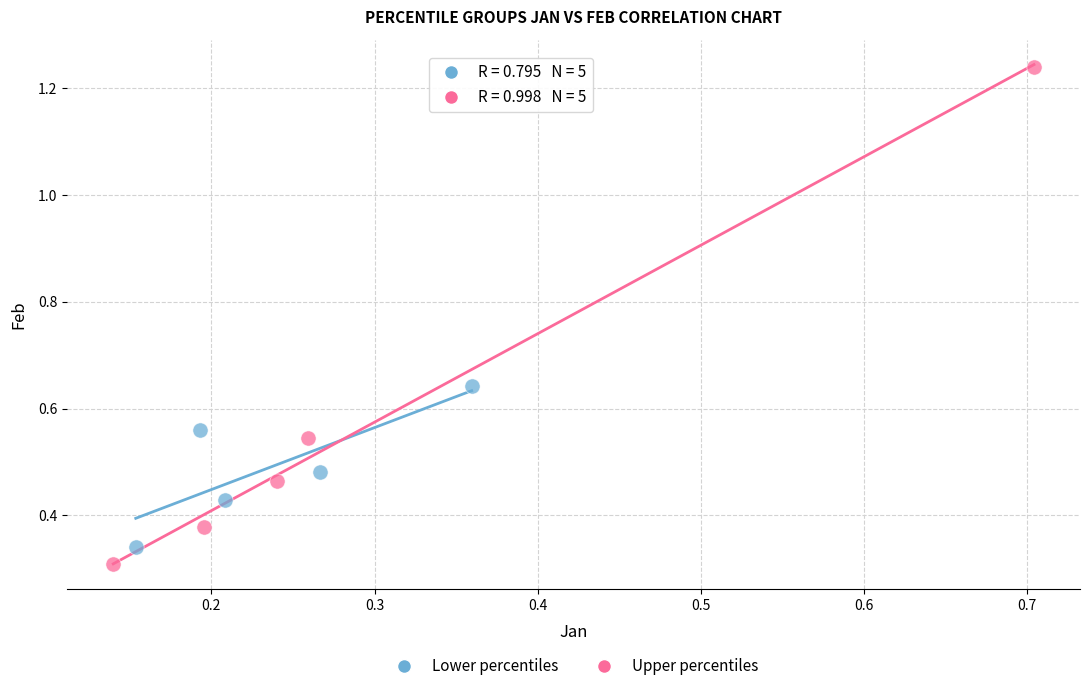

Which series contains the highest Y value?

Upper percentiles